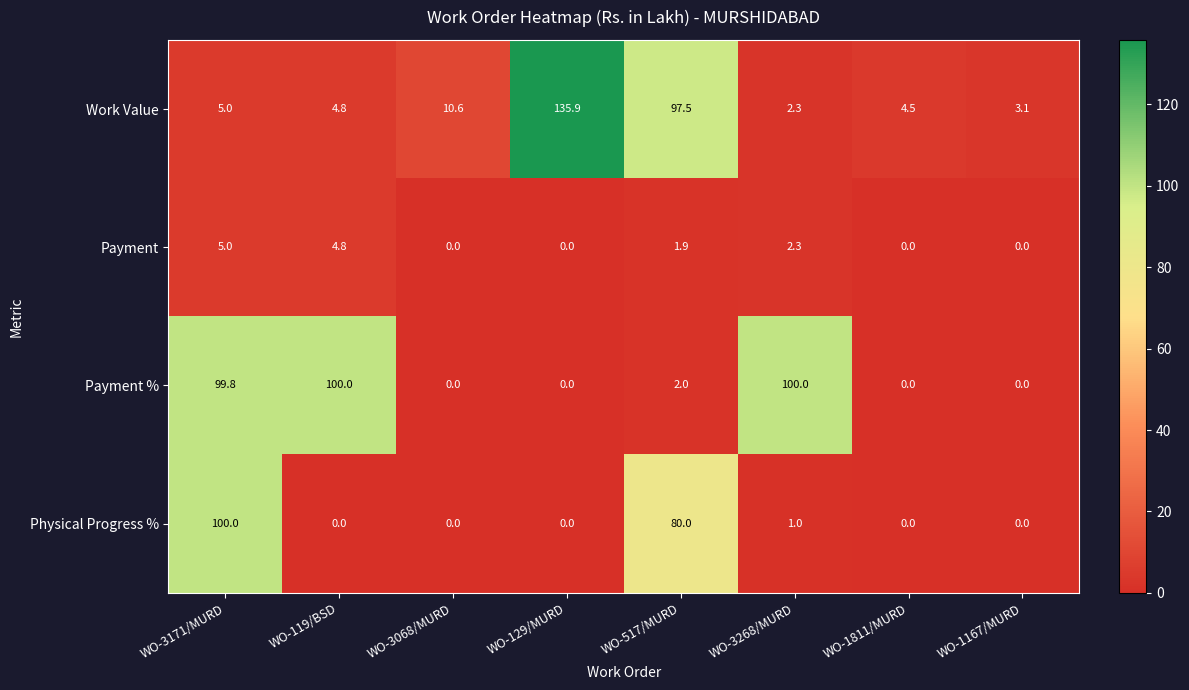

What is the sum of all Payment % values?

301.8